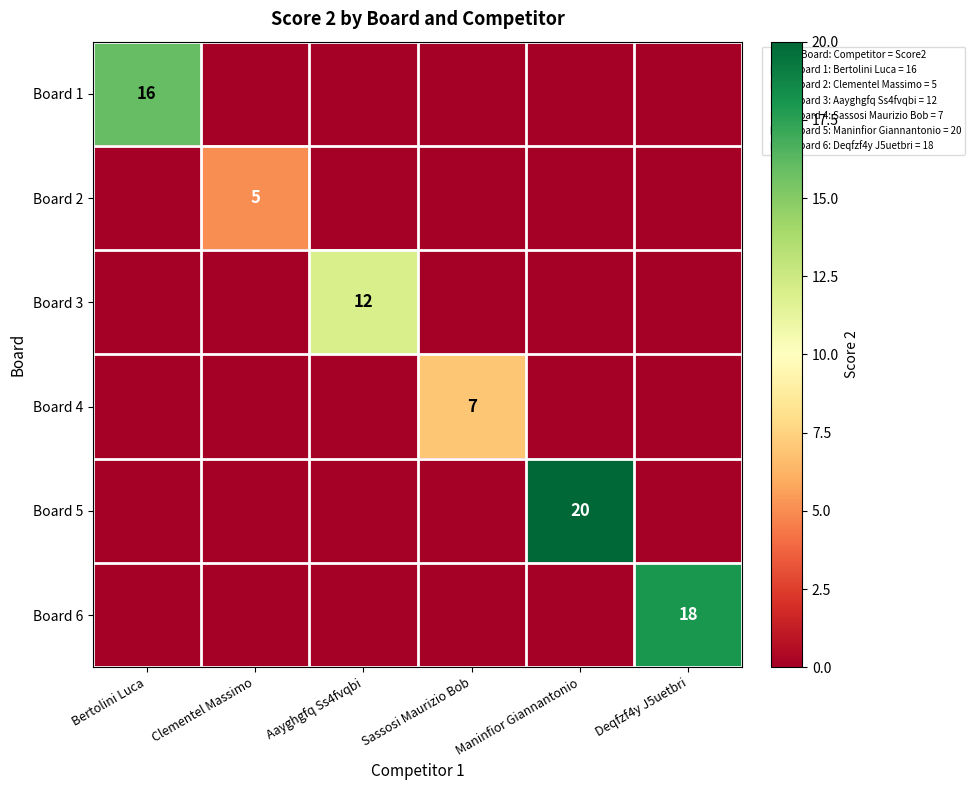

Rank the categories by Board 2 value from highest to lowest.

Clementel Massimo, Bertolini Luca, Aayghgfq Ss4fvqbi, Sassosi Maurizio Bob, Maninfior Giannantonio, Deqfzf4y J5uetbri